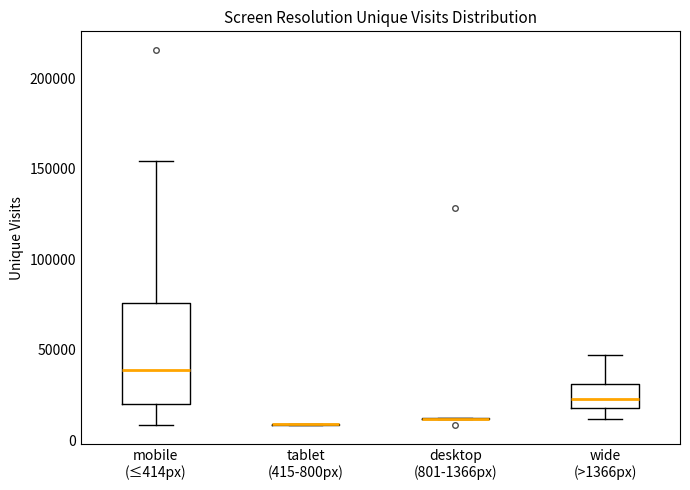

Where does the lower whisker of the box for wide (>1366px) end on the y-axis? The values are not printed on the chart, so give them approximately, as read against the axis.

10000